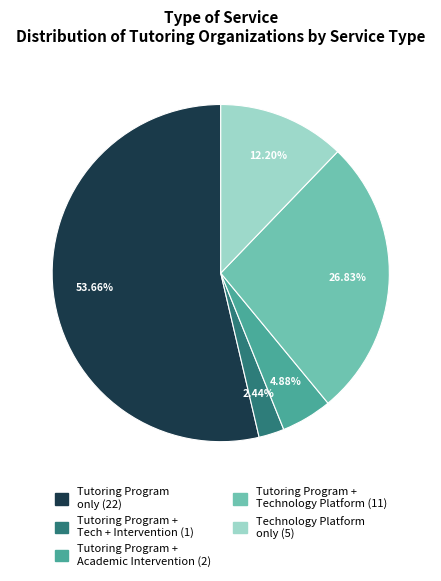

Does any single category account for the majority?

Yes